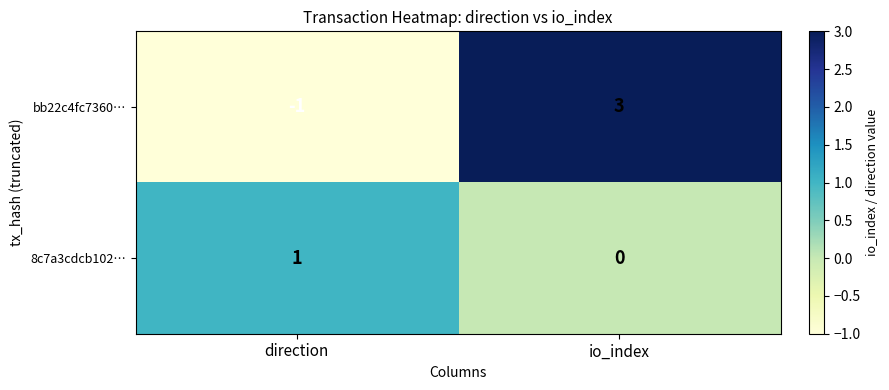

Rank the series at io_index from lowest to highest value.

8c7a3cdcb102…, bb22c4fc7360…